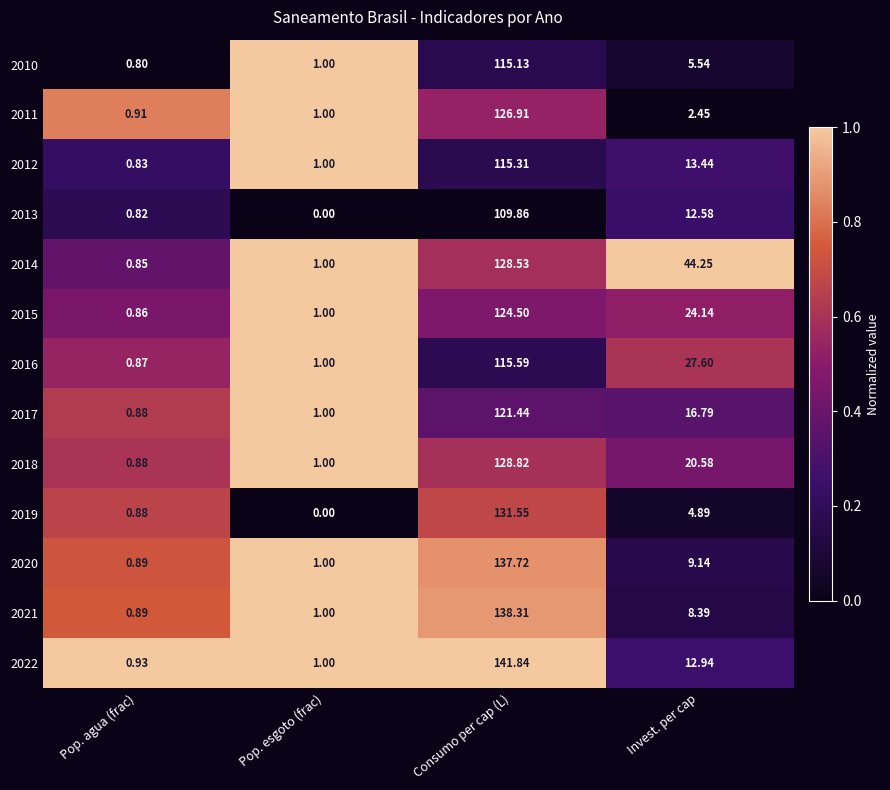

How many categories are shown in the chart?

4